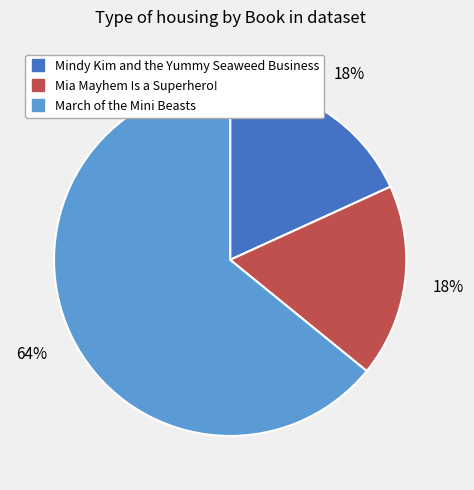

How many slices are in this pie chart?

3